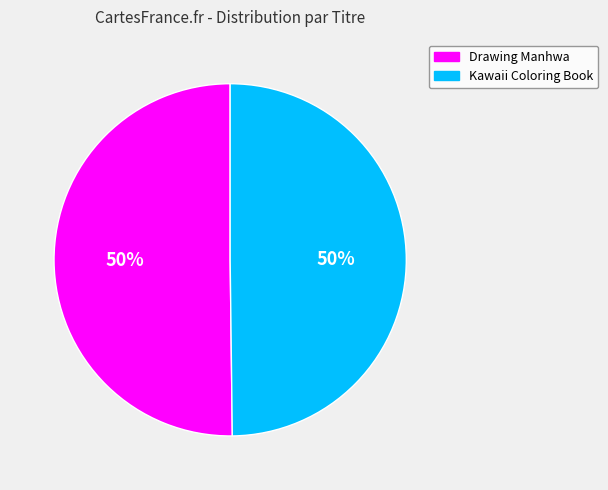

The Kawaii Coloring Book slice represents 62% of the pie. True or false?

False